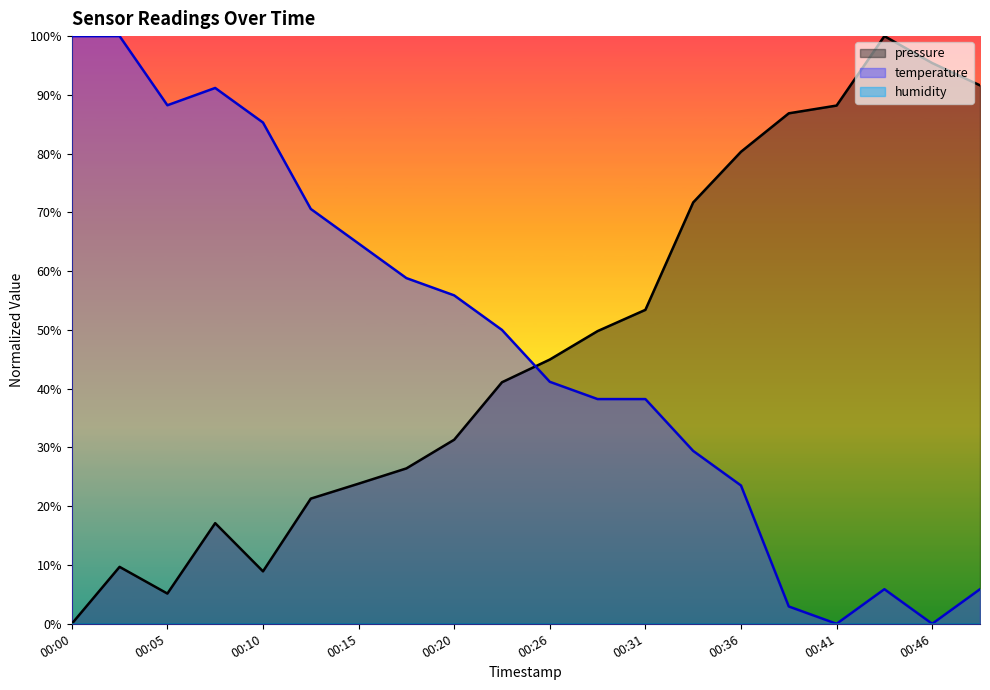

What is the value of the pressure point at the 7th from the left?

23.8